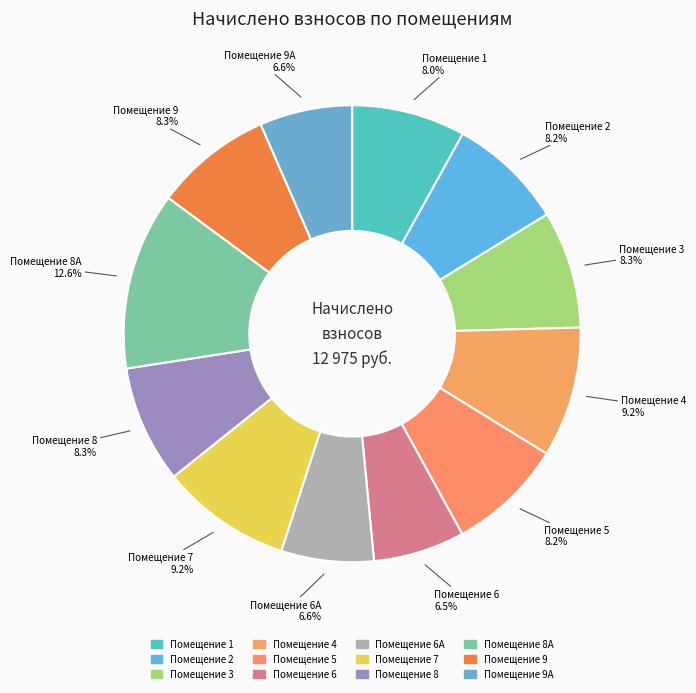

What is the largest slice in the pie chart?

8А